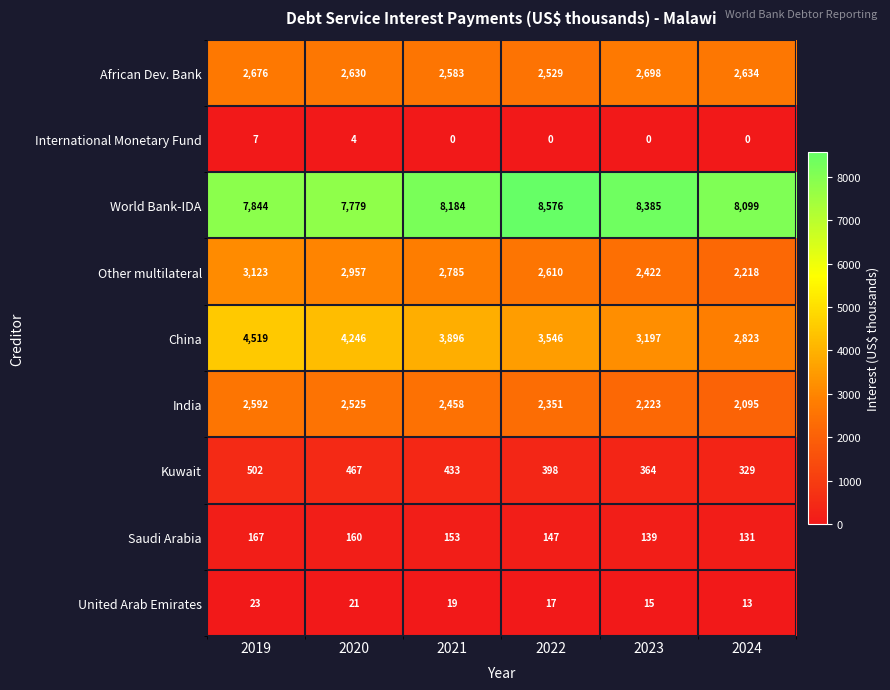

Count the Kuwait values in the range 364 to 467.

4